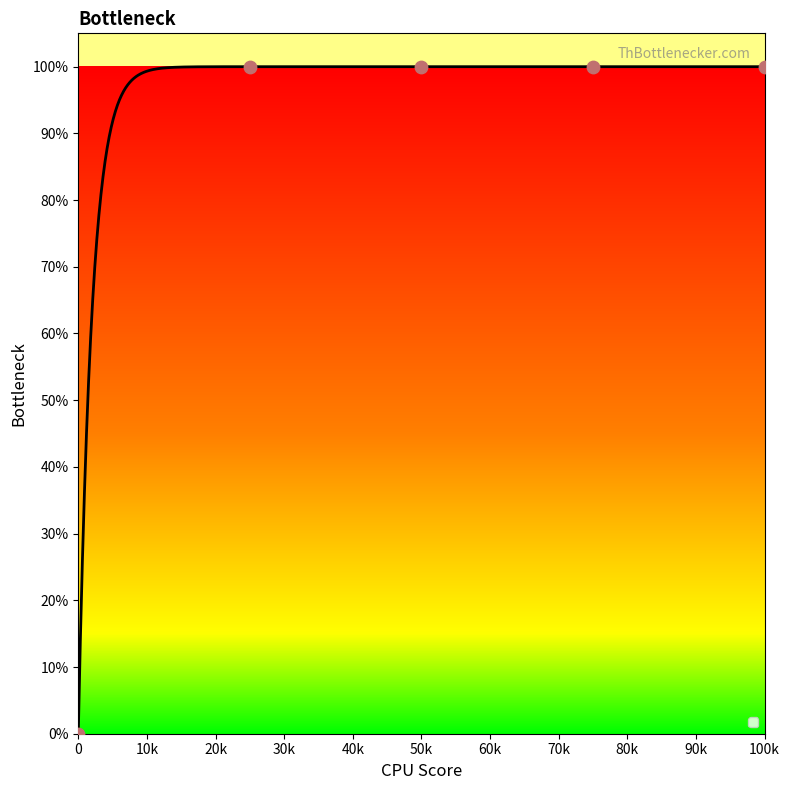

Approximately how many times larger is the value at 1670052 compared to 1670049?

1.0